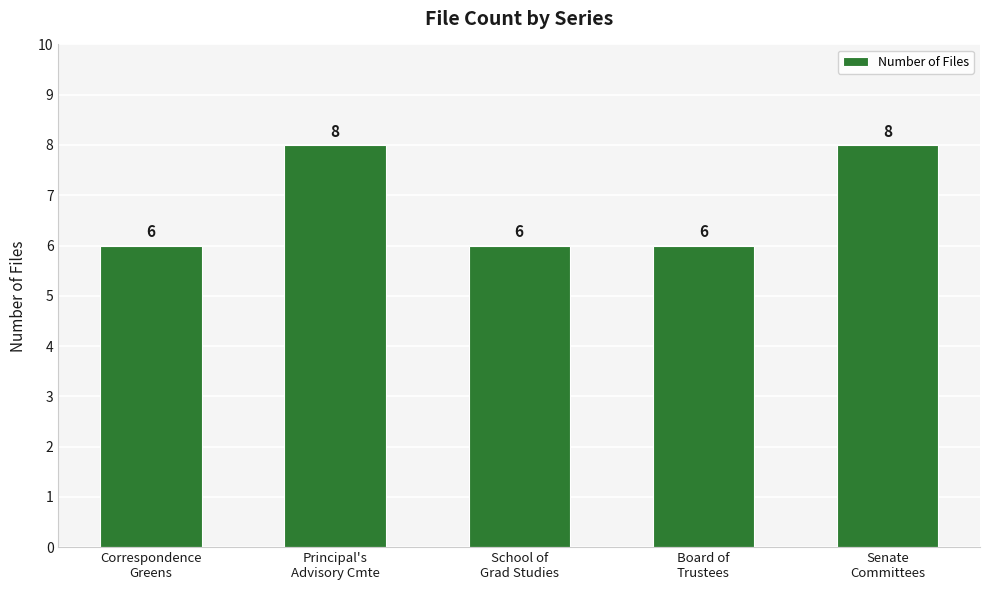

What is the average value?

7